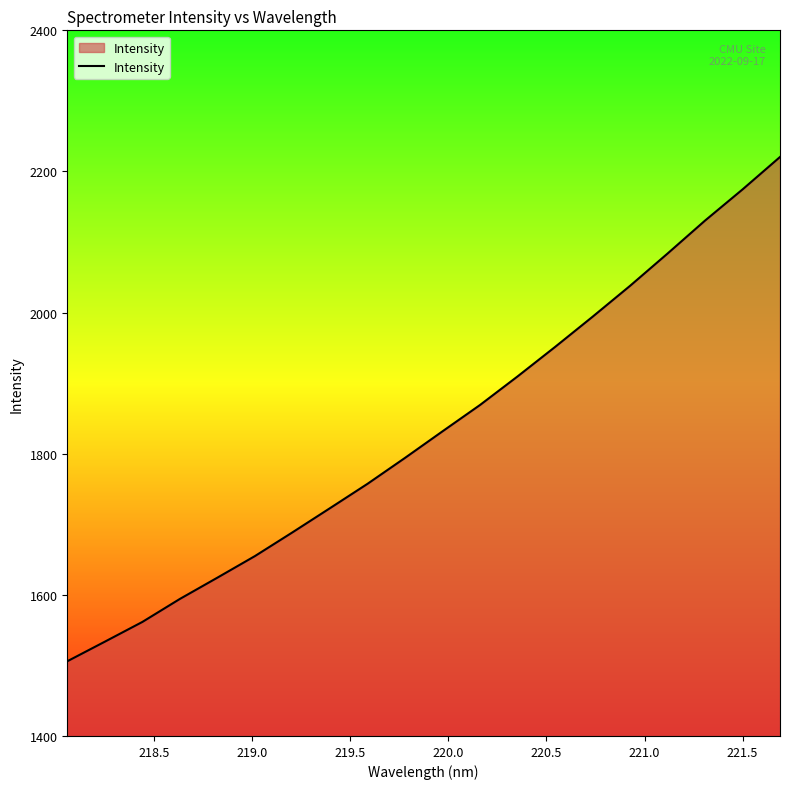

Does the chart have visible grid lines?

No